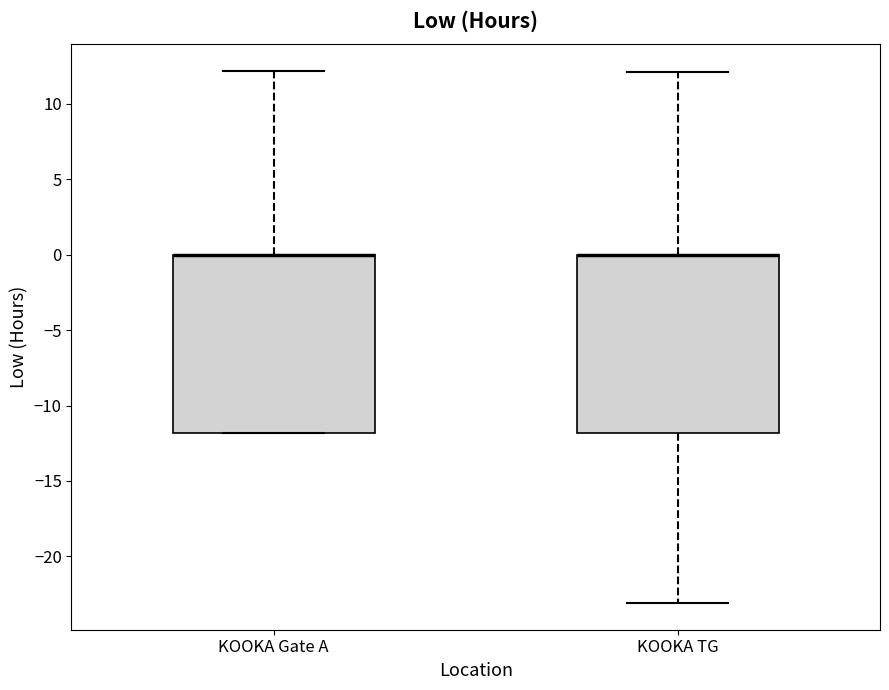

Reading left to right, read every box against the y-axis: the position of its median line, the range the box covers, and the ends of its whiskers. The values are not printed on the chart, so give them approximately, as read against the axis.

KOOKA Gate A: median 0 (drawn on the box's upper edge), box -12 to 0, whiskers -12 to 12
KOOKA TG: median 0 (drawn on the box's upper edge), box -12 to 0, whiskers -23 to 12